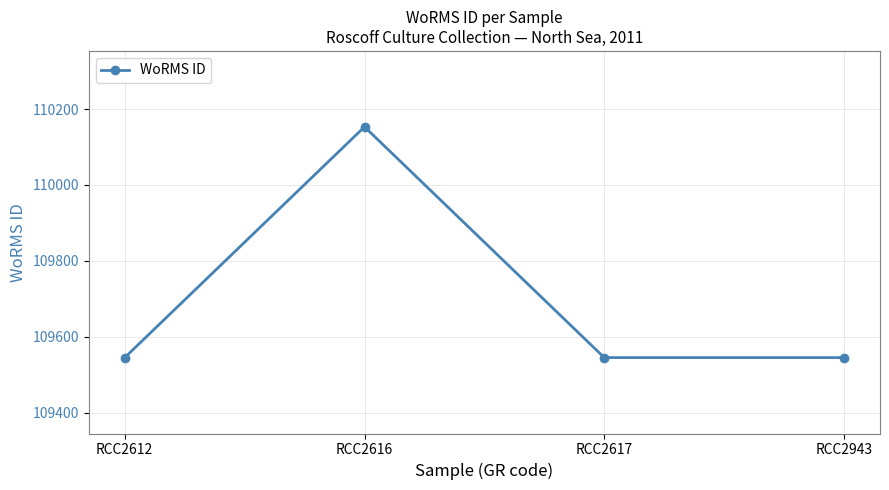

What is the greatest value displayed?

110153